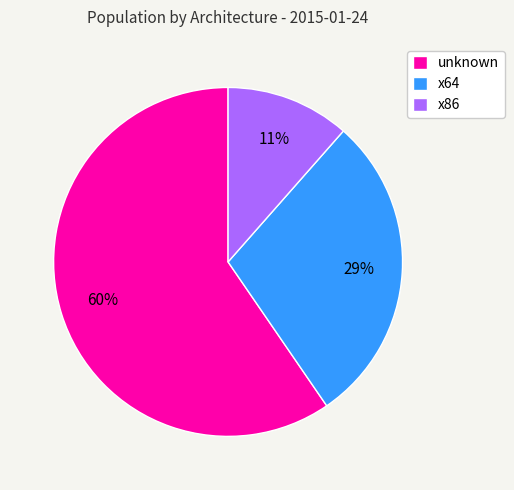

Which has a higher value, unknown or x86?

unknown